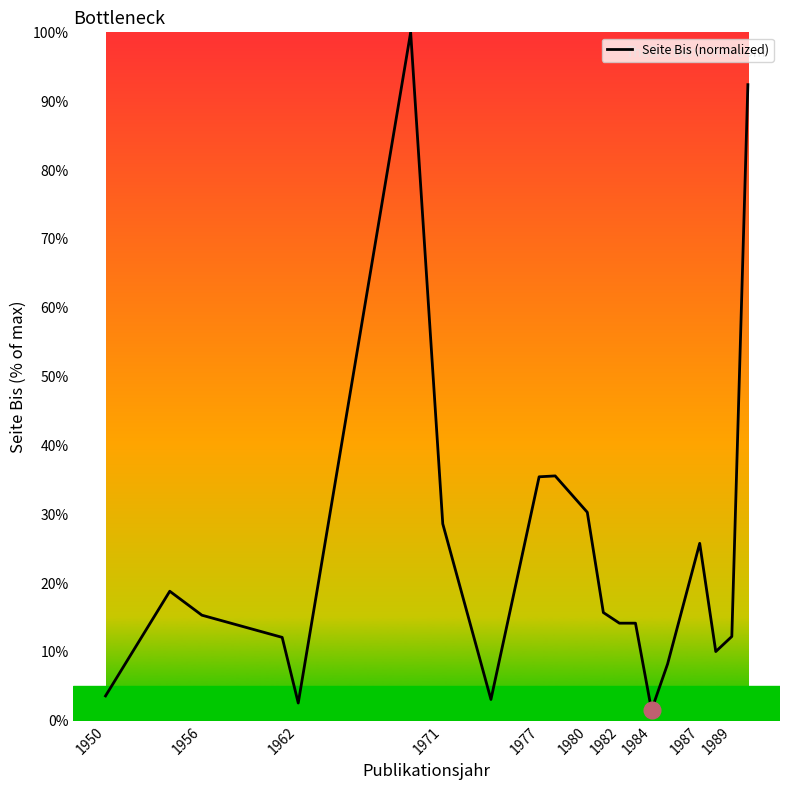

What is the change in value from 1962 to 1980?

+27.7